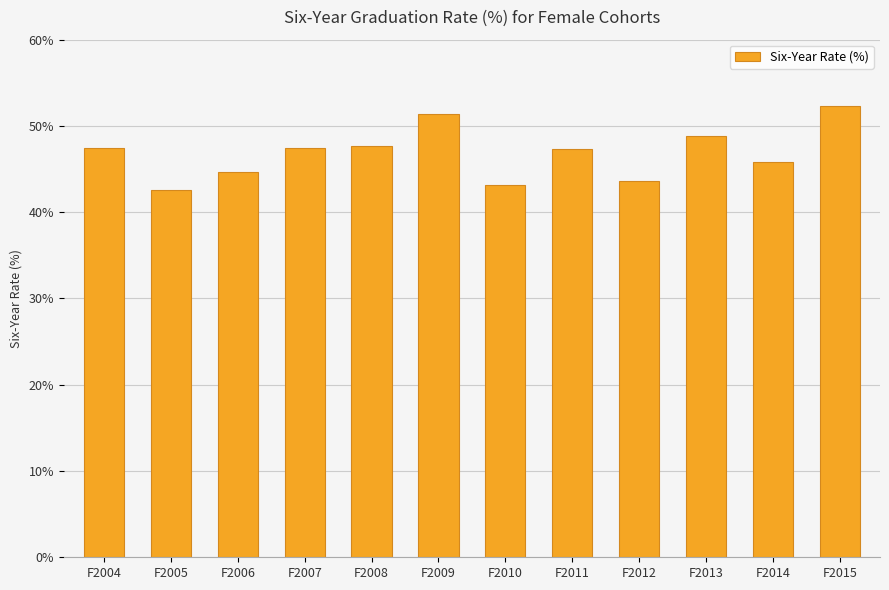

Which category has the highest value across all series?

F2015